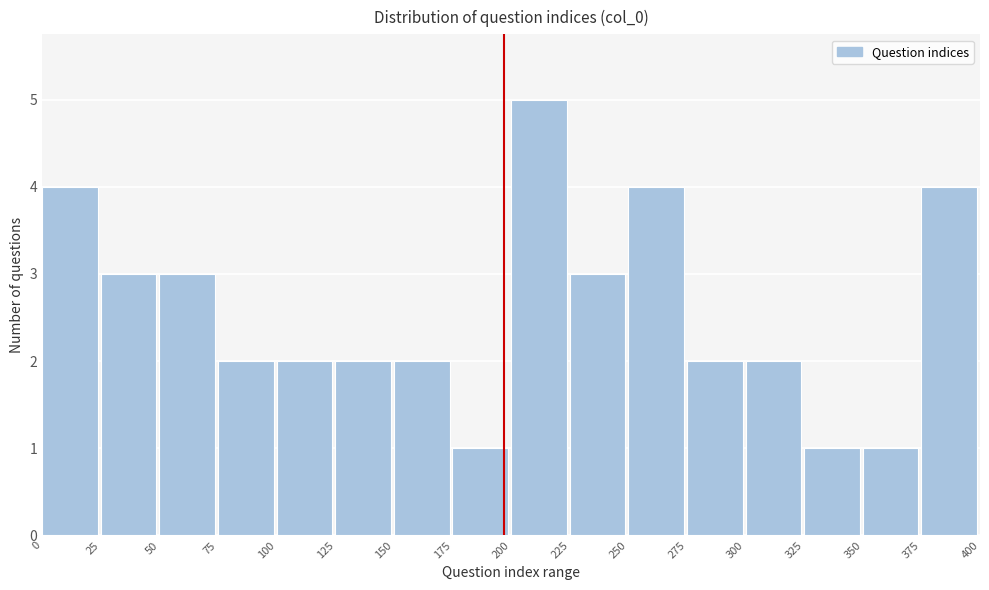

Reading left to right, transcribe this chart: for each bar, give the range it covers on the x-axis and its height. The values are not printed on the chart, so give them approximately, as read against the axis.

0 to 25: 4
25 to 50: 3
50 to 75: 3
75 to 100: 2
100 to 125: 2
125 to 150: 2
150 to 175: 2
175 to 200: 1
200 to 225: 5
225 to 250: 3
250 to 275: 4
275 to 300: 2
300 to 325: 2
325 to 350: 1
350 to 375: 1
375 to 400: 4